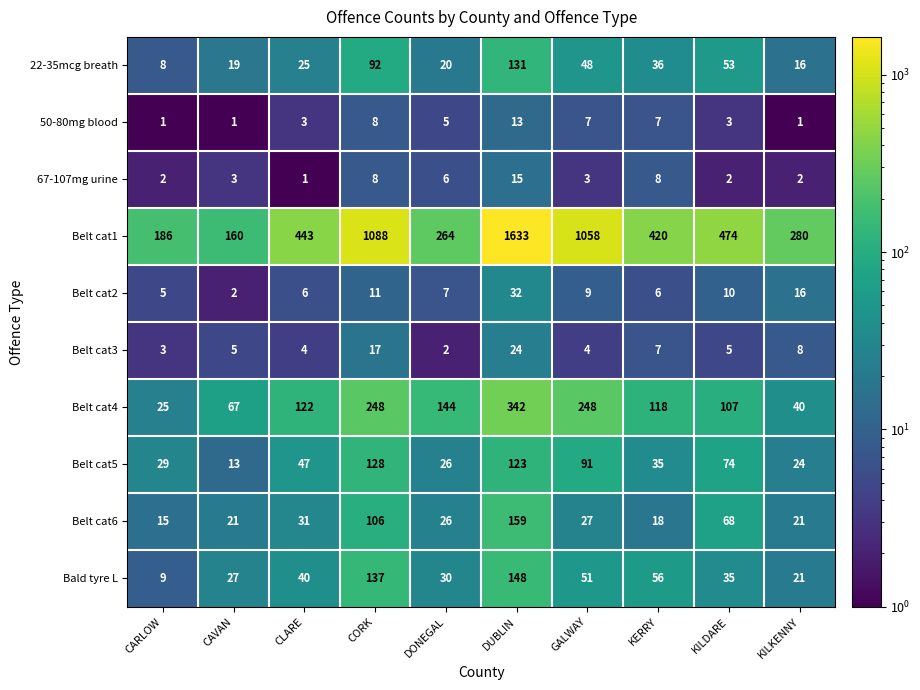

The value of Belt cat5 at CARLOW is 16. True or false?

False